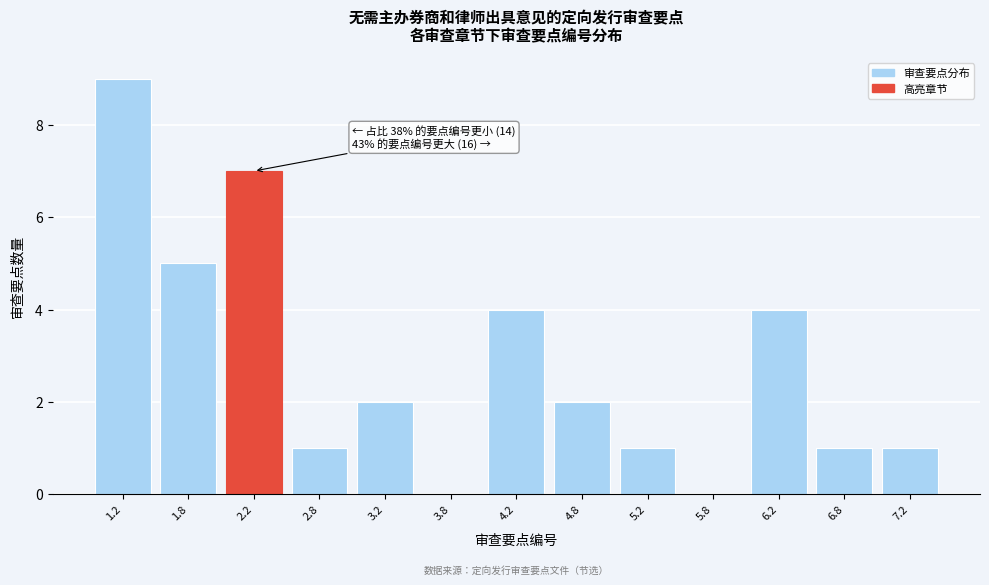

Reading left to right, what are all the values shown in this chart?

1.2=9	1.8=5	2.2=7	2.8=1	3.2=2	3.8=0	4.2=4	4.8=2	5.2=1	5.8=0	6.2=4	6.8=1	7.2=1